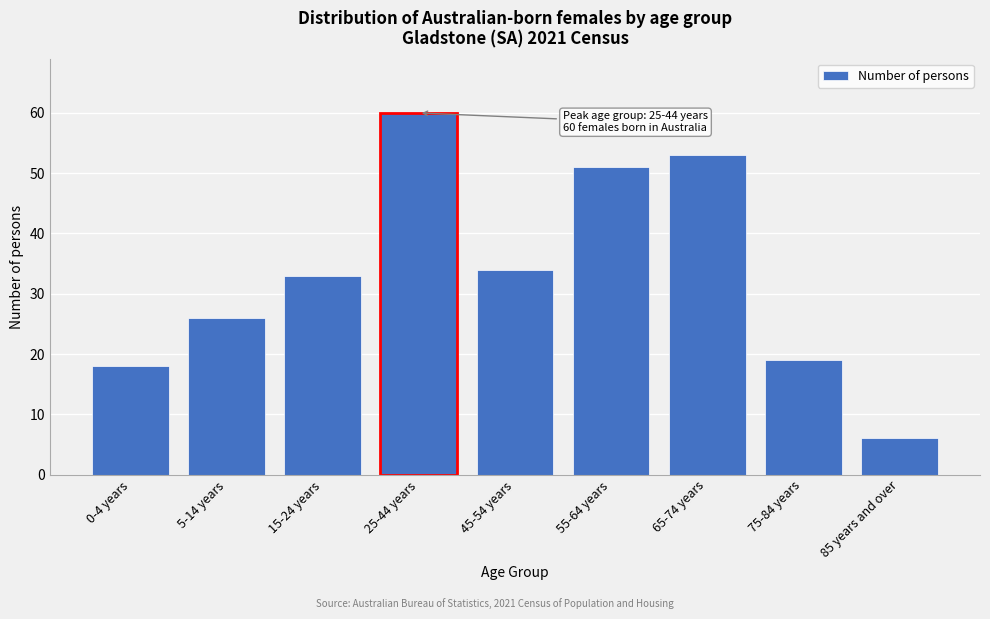

Reading right to left, what are all the values shown in this chart?

6	19	53	51	34	60	33	26	18